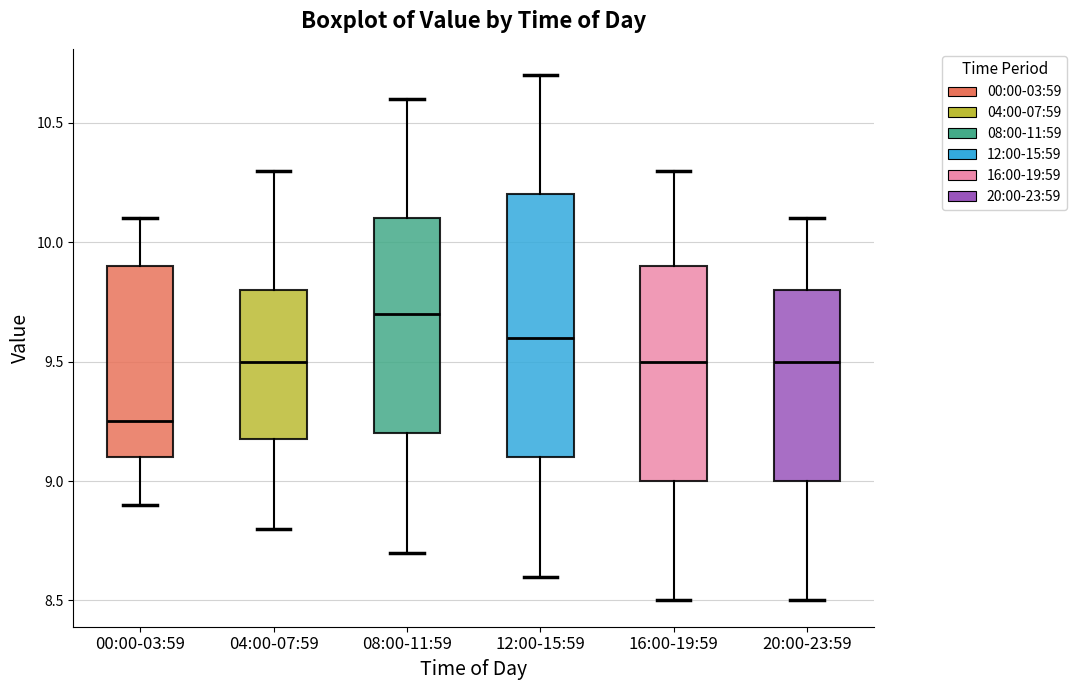

Reading left to right, transcribe this box plot: for each box, give where its median line is, the range the box spans, and where its two whiskers end, as read against the y-axis. The values are not printed on the chart, so give them approximately, as read against the axis.

00:00-03:59: median 9.25, box 9.10 to 9.90, whiskers 8.90 to 10.10
04:00-07:59: median 9.50, box 9.20 to 9.80, whiskers 8.80 to 10.30
08:00-11:59: median 9.70, box 9.20 to 10.10, whiskers 8.70 to 10.60
12:00-15:59: median 9.60, box 9.10 to 10.20, whiskers 8.60 to 10.70
16:00-19:59: median 9.50, box 9.00 to 9.90, whiskers 8.50 to 10.30
20:00-23:59: median 9.50, box 9.00 to 9.80, whiskers 8.50 to 10.10